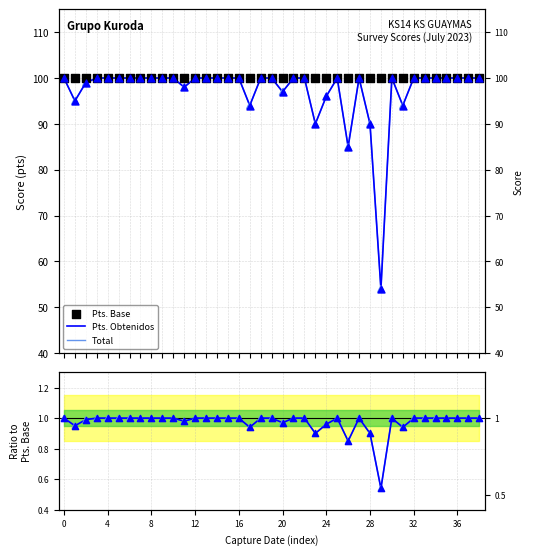

At how many categories does at least one series exceed 28?

39